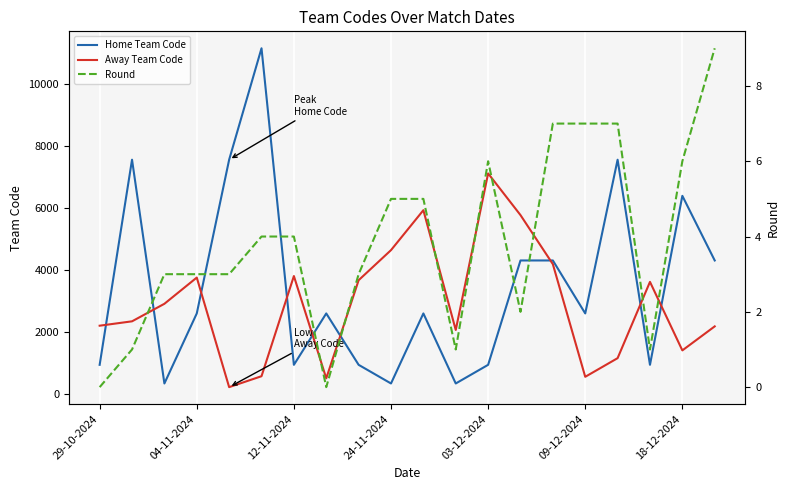

True or false: Home Team Code has a value of 559 at 11.

False